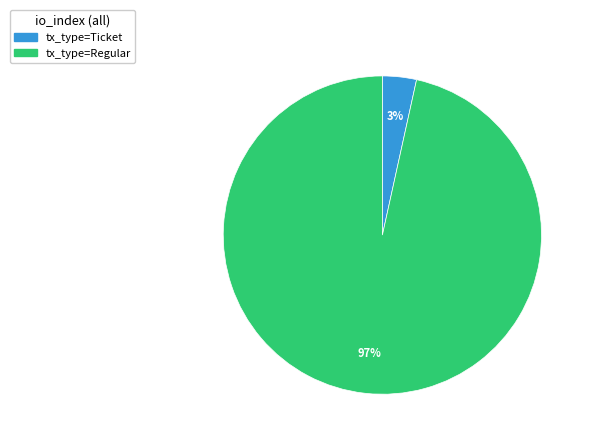

Which slice is the smallest?

tx_type=Ticket